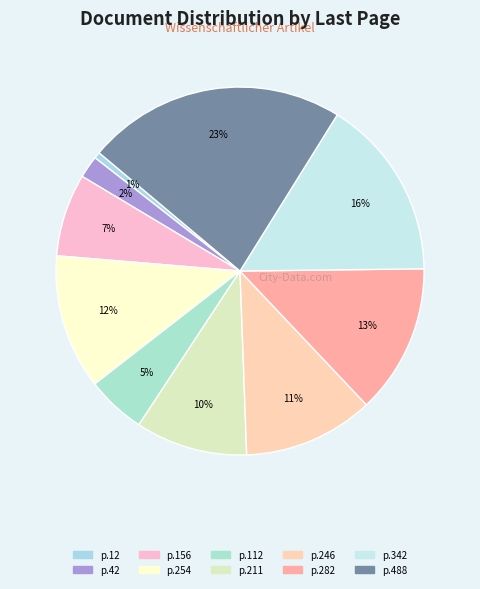

How many segments does this pie chart have?

10